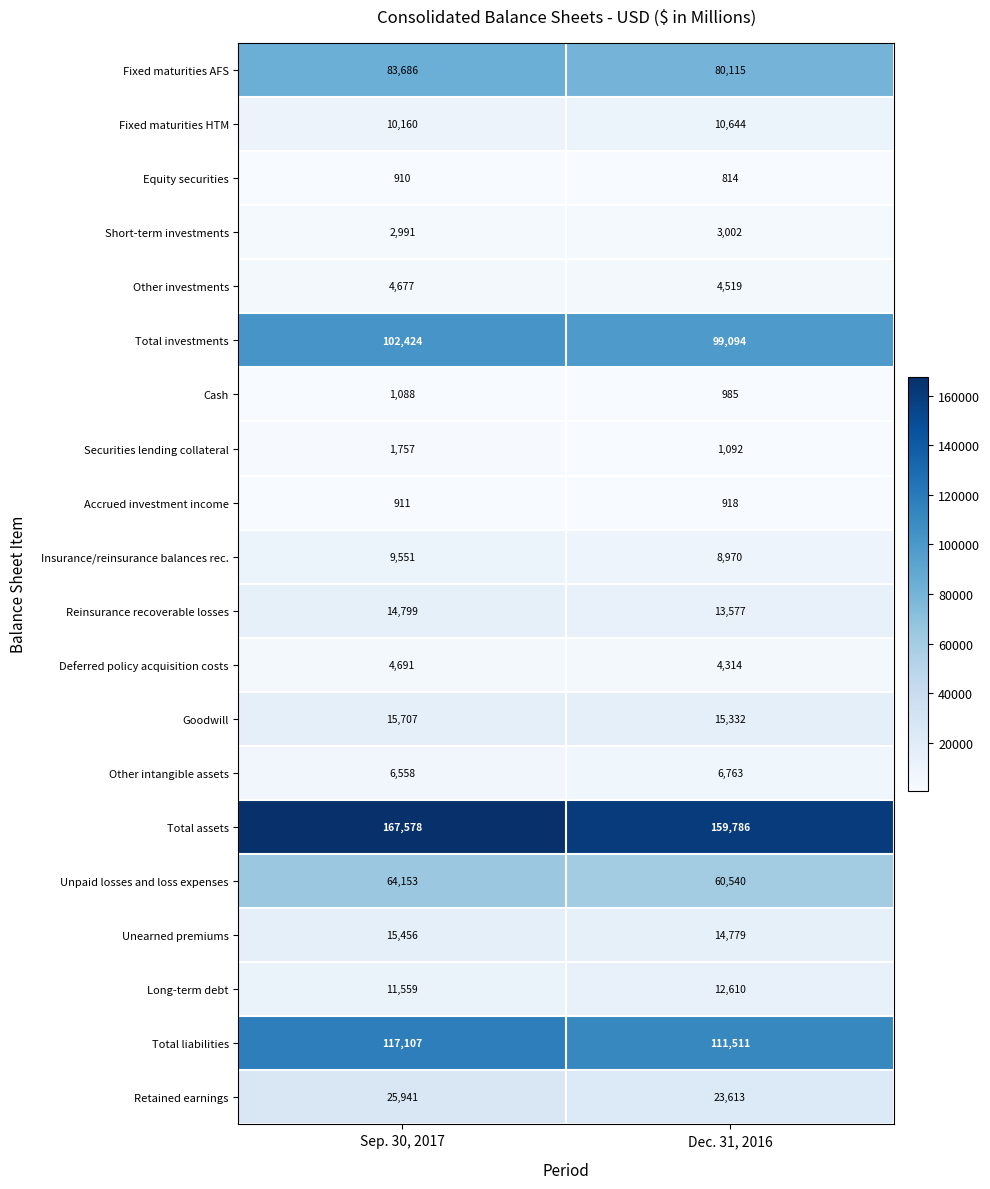

At which label does Goodwill reach its peak?

Sep. 30, 2017